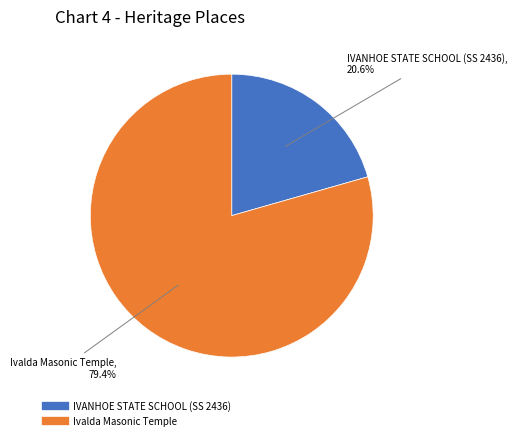

How many slices are in this pie chart?

2